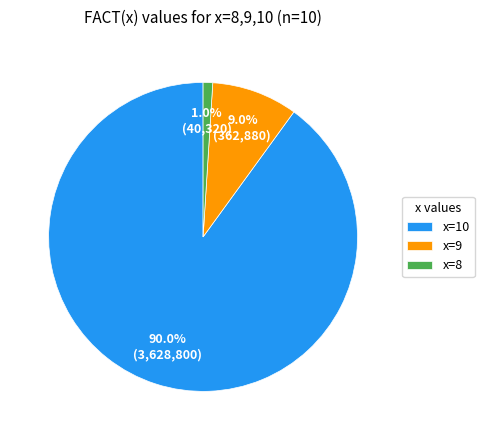

Is it true that x=10 is 82% of the pie?

False